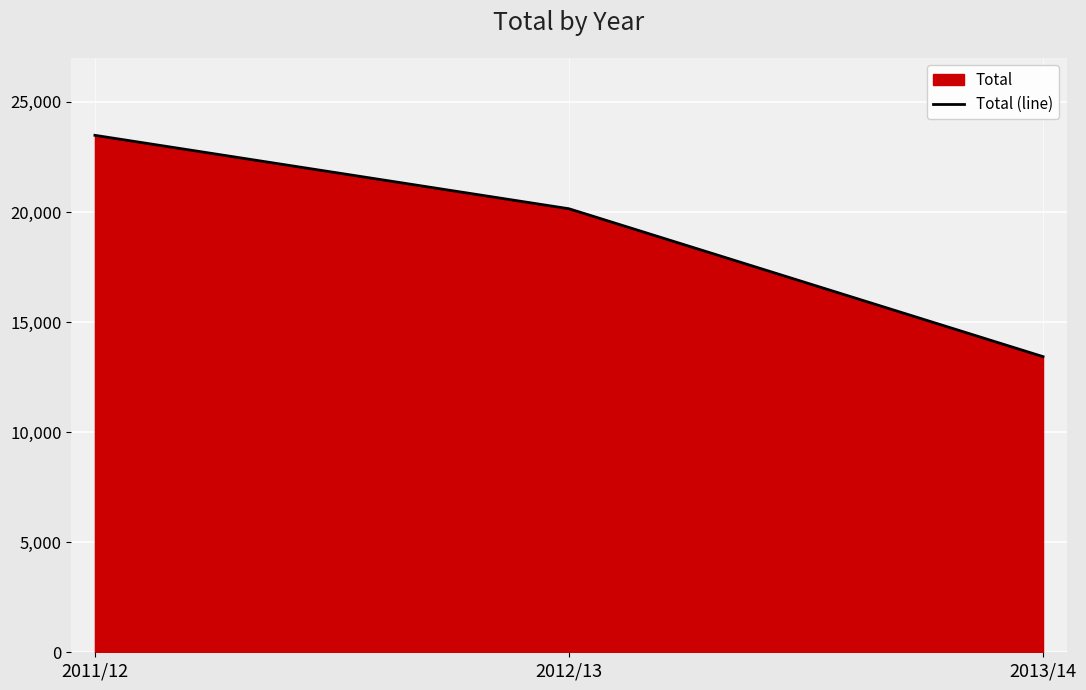

What is the change in value from 2011/12 to 2012/13?

-3336